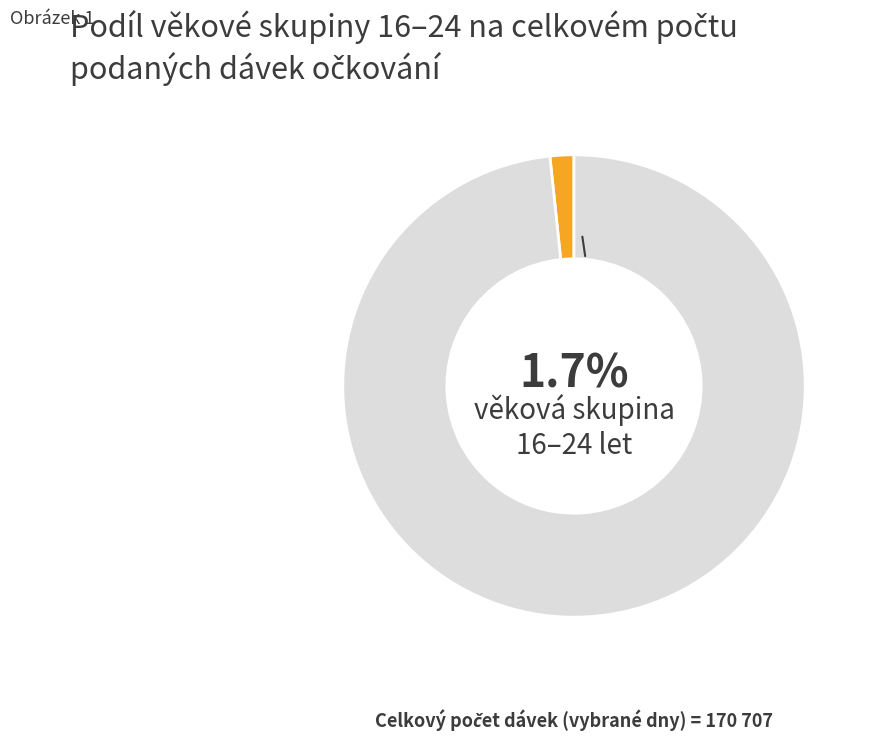

Is there a majority slice in this chart?

Yes